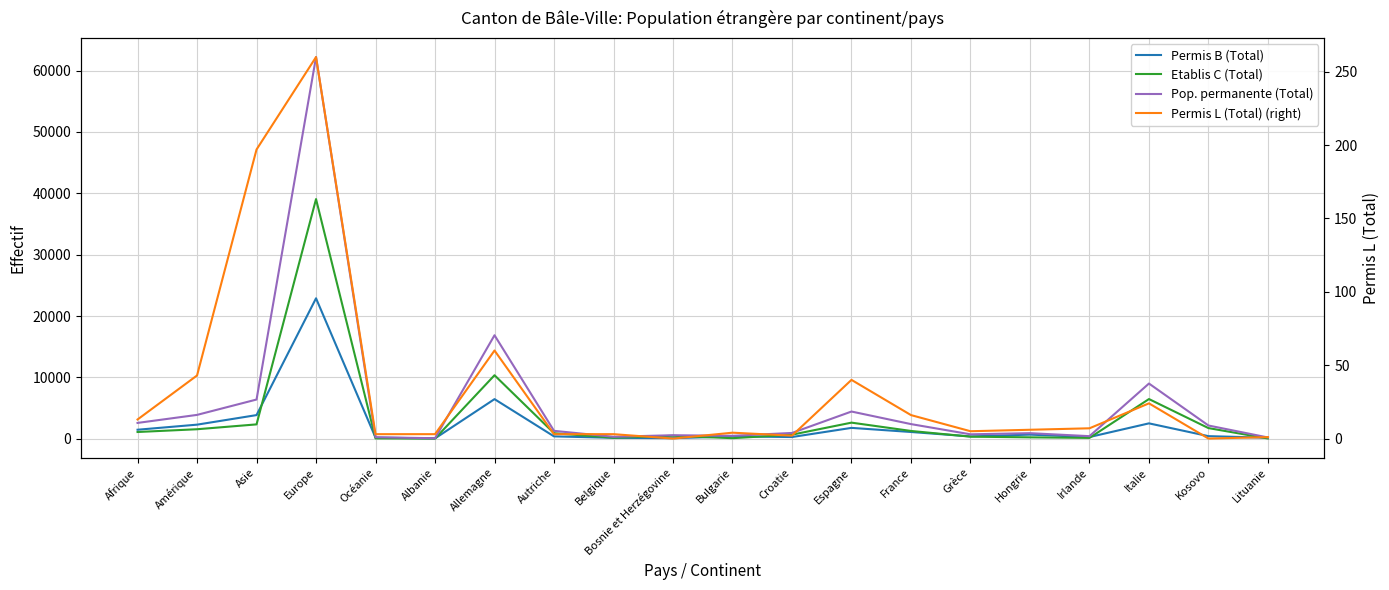

What is the difference between the maximum and minimum values in the Pop. permanente (Total) series?

62112